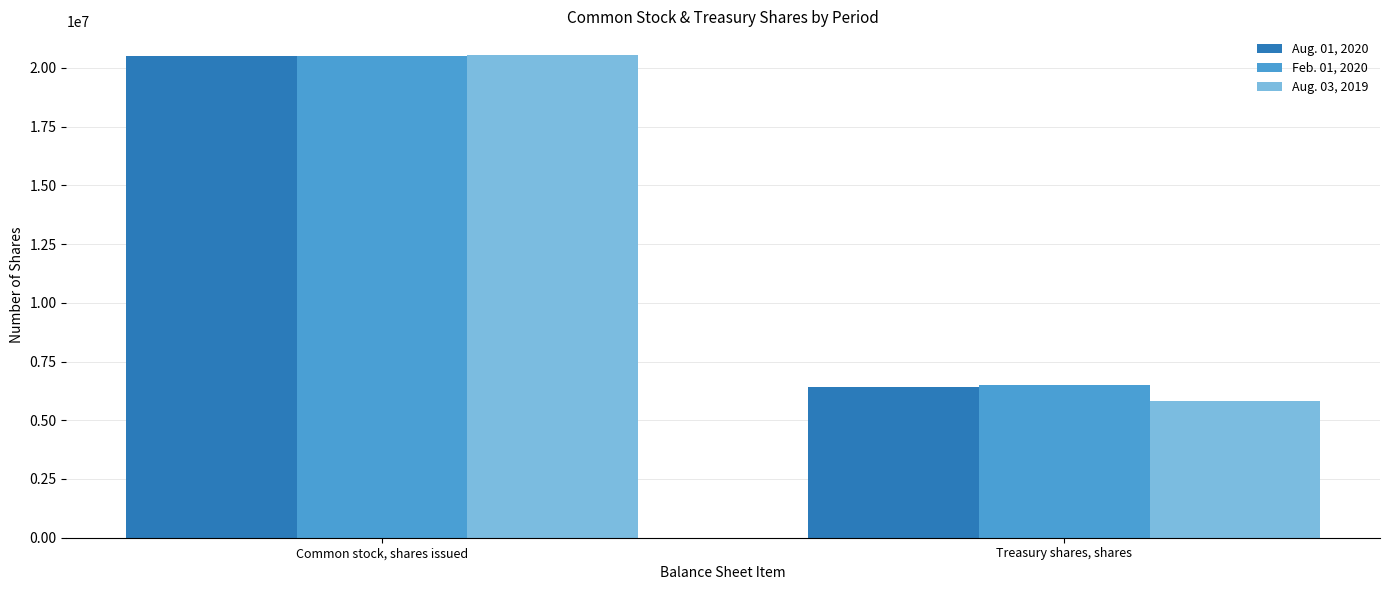

What are all the series names shown in the legend?

Aug. 01, 2020, Feb. 01, 2020, Aug. 03, 2019